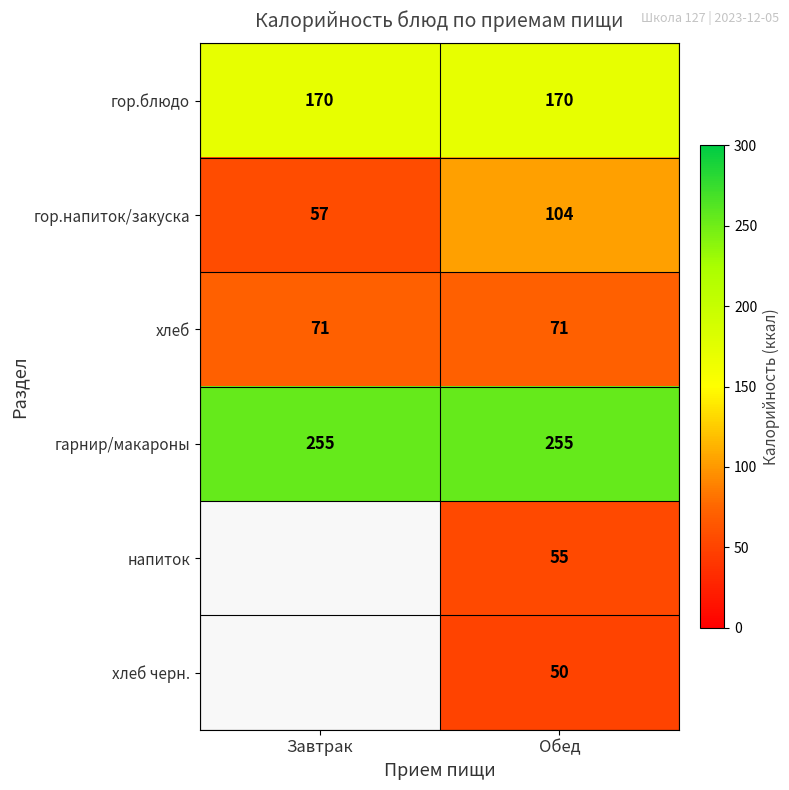

Rank the categories by гор.напиток/закуска value from lowest to highest.

Завтрак, Обед